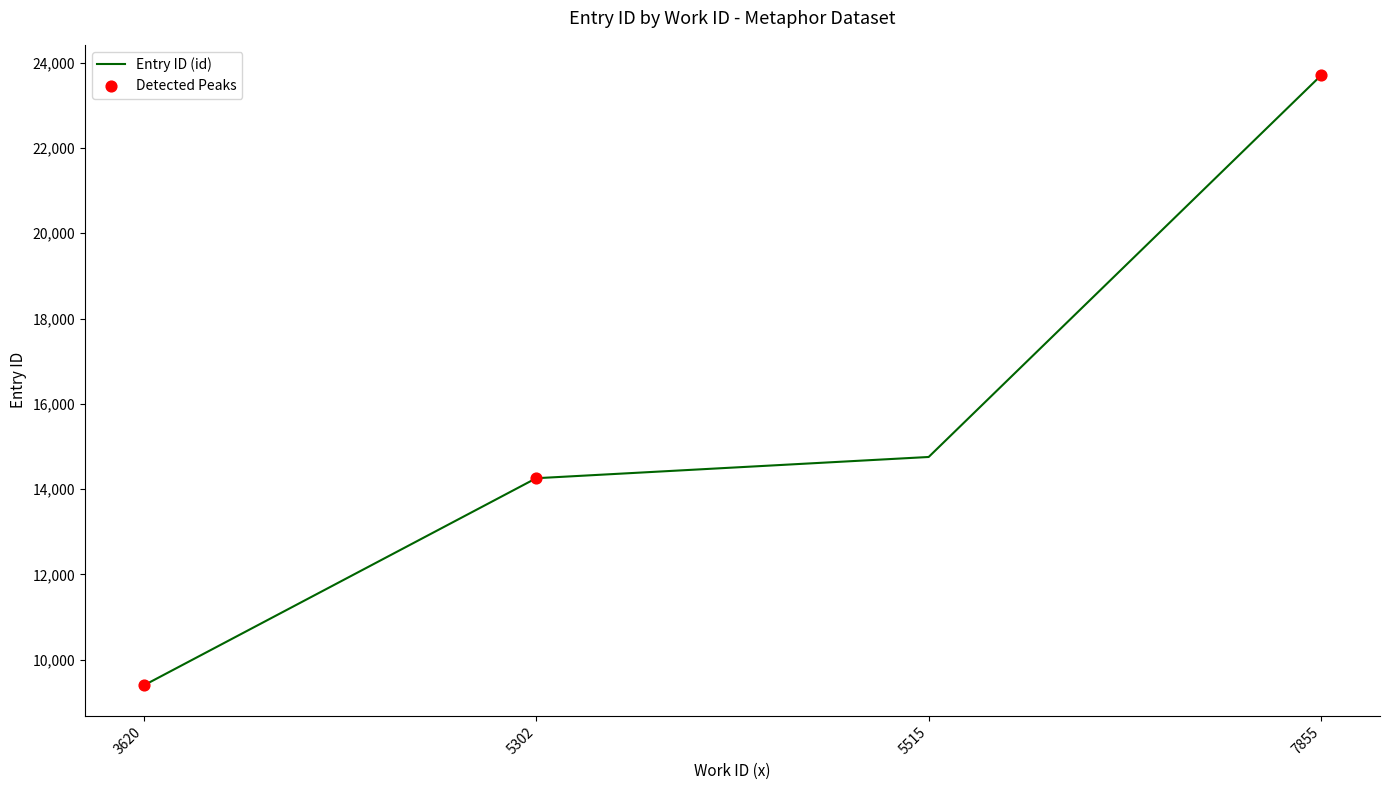

What is the ratio of the value at 3620 to the value at 5515?

0.6